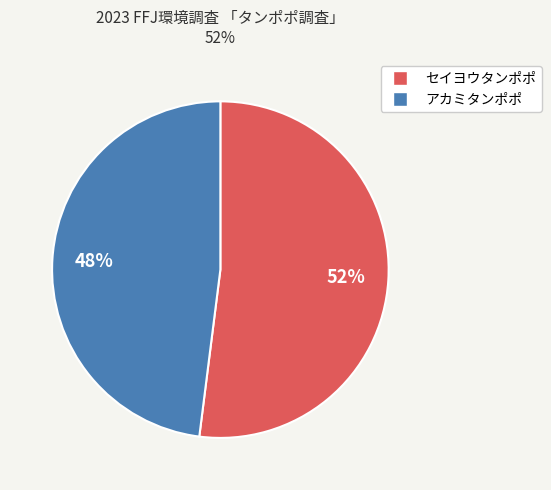

Do アカミタンポポ and セイヨウタンポポ together represent more than half of the pie?

Yes